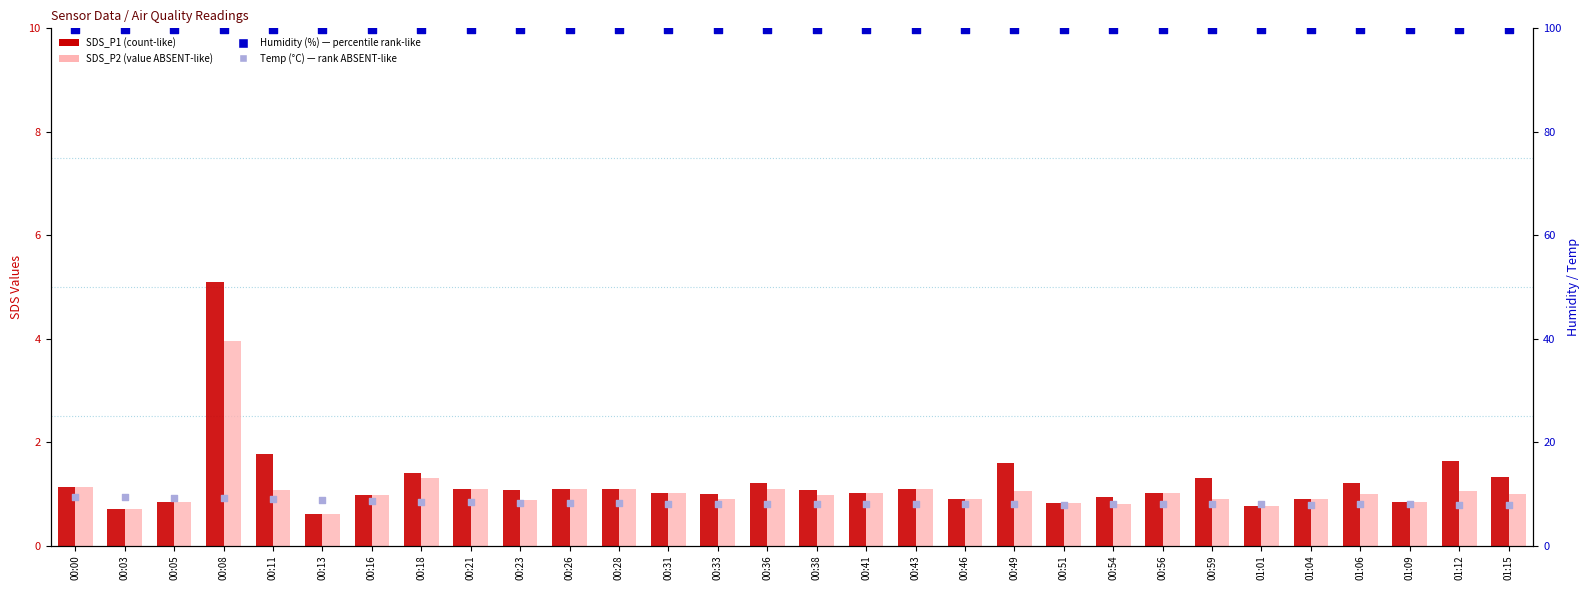

Which series has the largest Y range (max minus min)?

SDS_P1